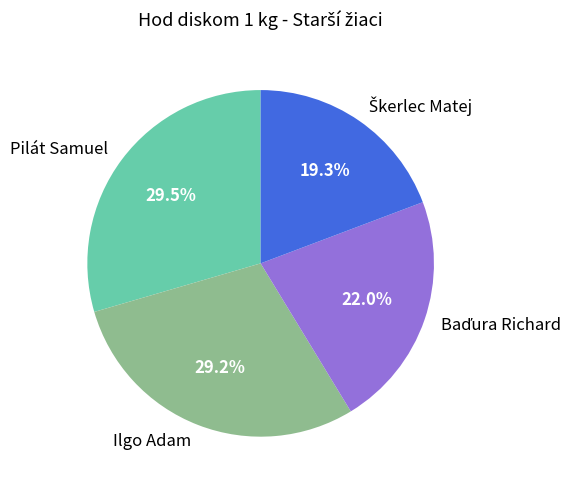

What percentage is the Ilgo Adam slice, to the nearest percent?

29%